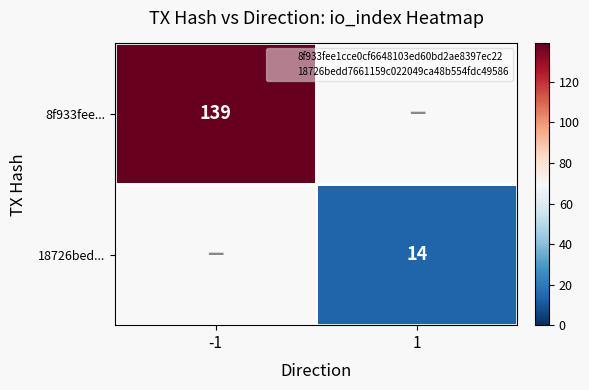

What value does the 18726bed... series have at 1?

14.0